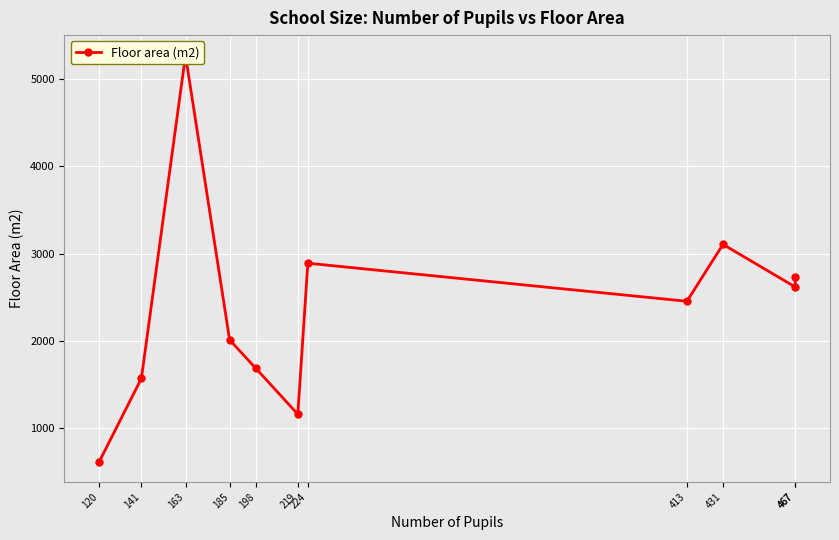

How many lines are shown in the chart?

1